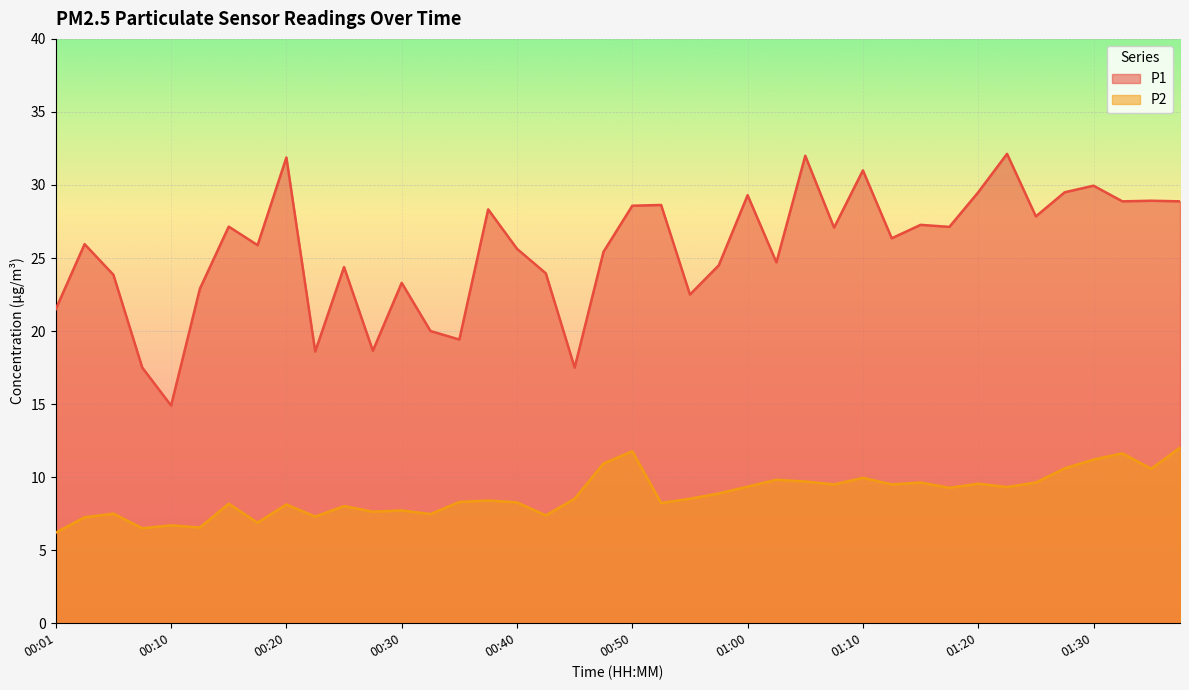

Rank the series by their average value, from lowest to highest.

P2, P1